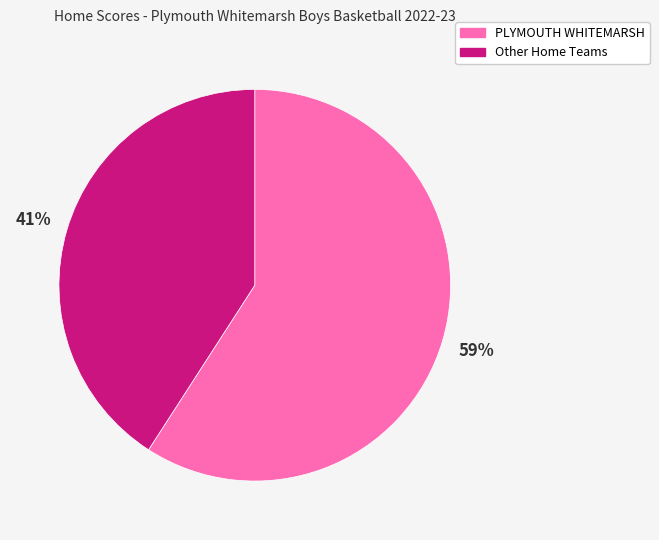

Do PLYMOUTH WHITEMARSH and Other Home Teams together represent more than half of the pie?

Yes